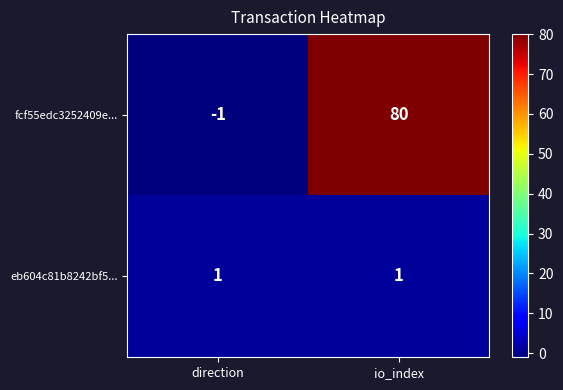

Reading left to right, extract all data points from this chart.

fcf55edc3252409e...: direction=-1	io_index=80
eb604c81b8242bf5...: direction=1	io_index=1